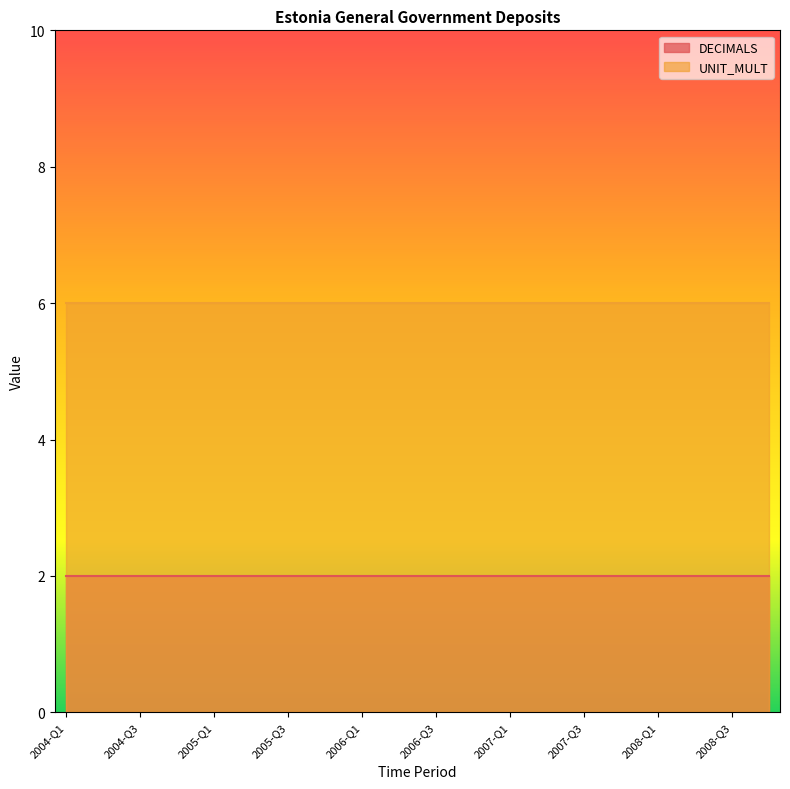

Is the value of DECIMALS at 2005-Q3 greater than the value of UNIT_MULT at 2005-Q3?

No